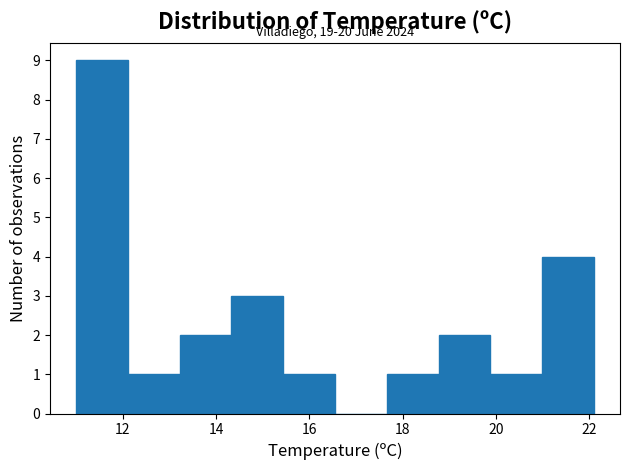

Over which range of the x-axis is the bar tallest?

11.0 to 12.2